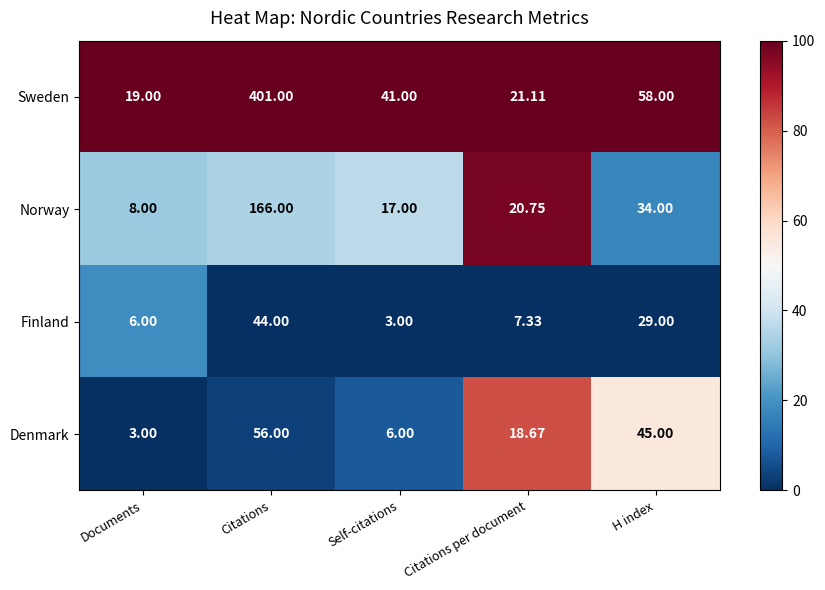

Which series has the largest total across all categories?

Sweden